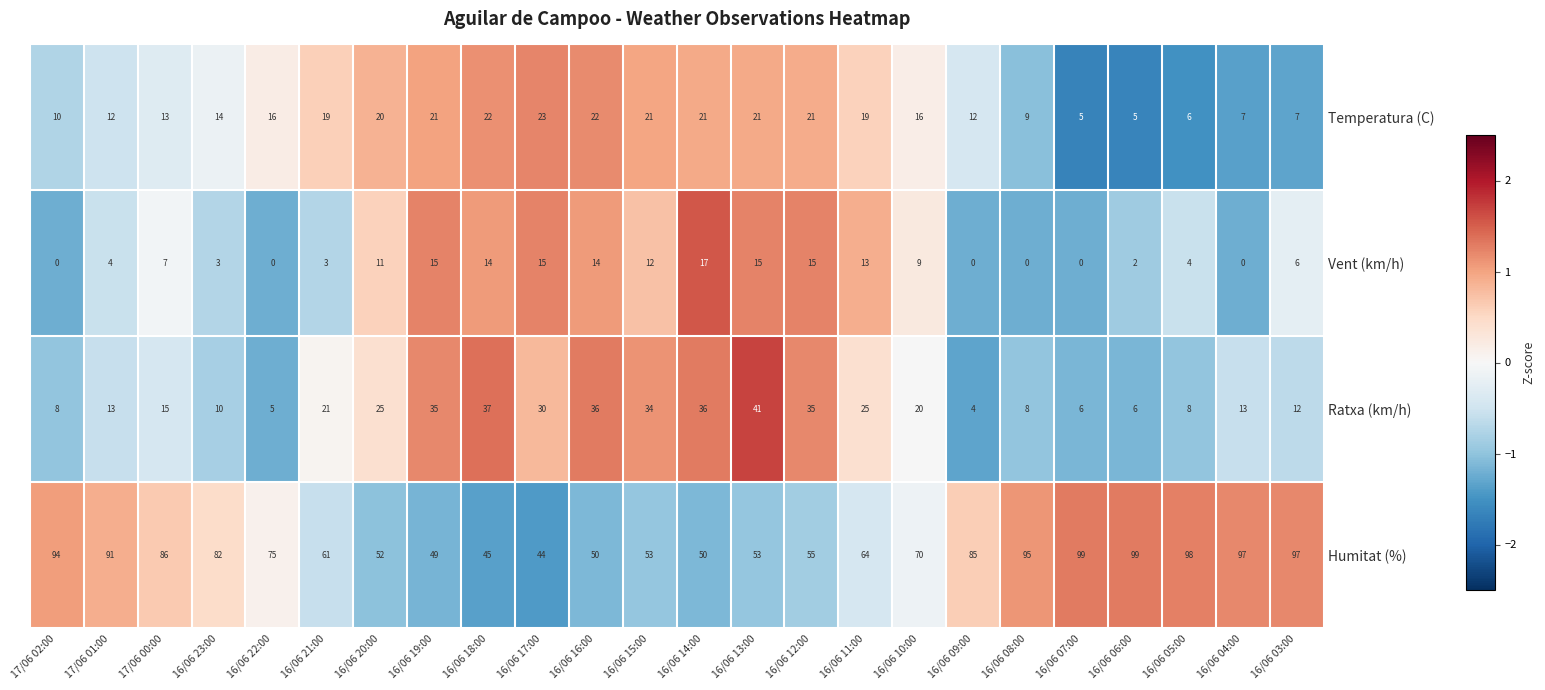

Which series has the largest total across all categories?

Humitat (%)